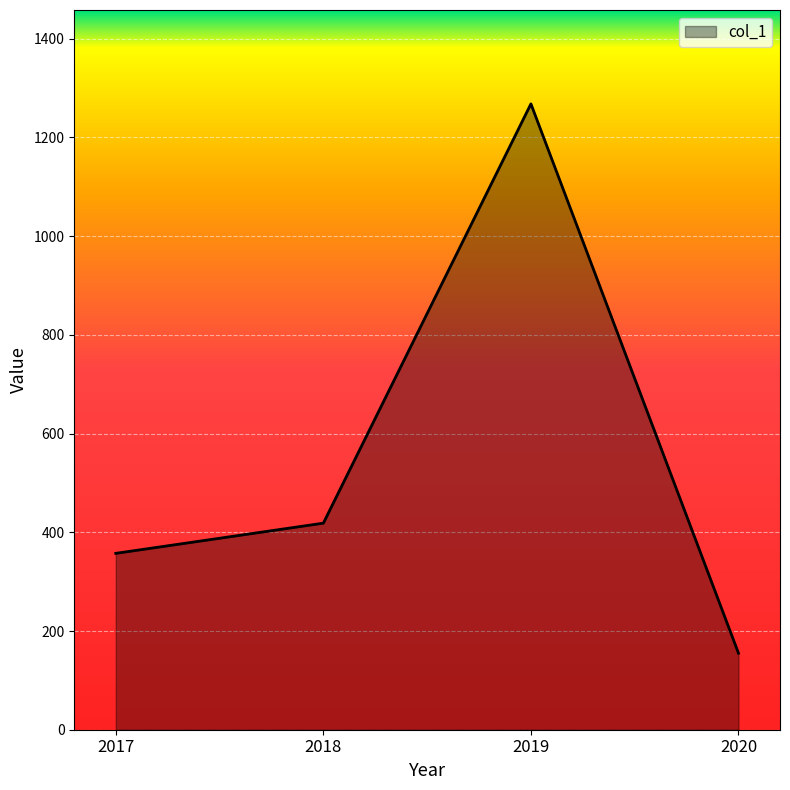

Between 2017 and 2019, which is larger?

2019